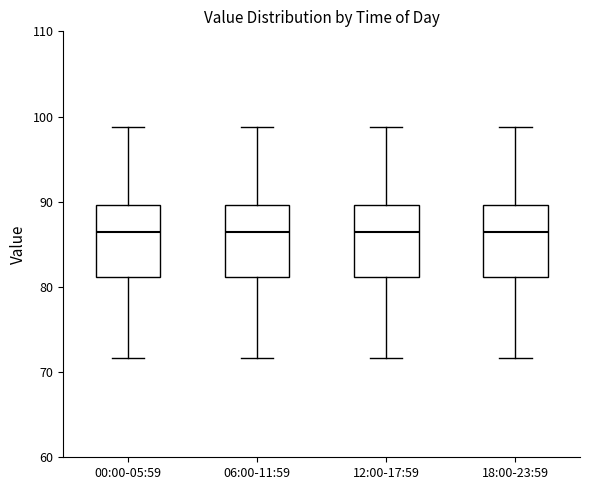

Reading left to right, read every box against the y-axis: the position of its median line, the range the box covers, and the ends of its whiskers. The values are not printed on the chart, so give them approximately, as read against the axis.

00:00-05:59: median 86, box 81 to 90, whiskers 72 to 99
06:00-11:59: median 86, box 81 to 90, whiskers 72 to 99
12:00-17:59: median 86, box 81 to 90, whiskers 72 to 99
18:00-23:59: median 86, box 81 to 90, whiskers 72 to 99